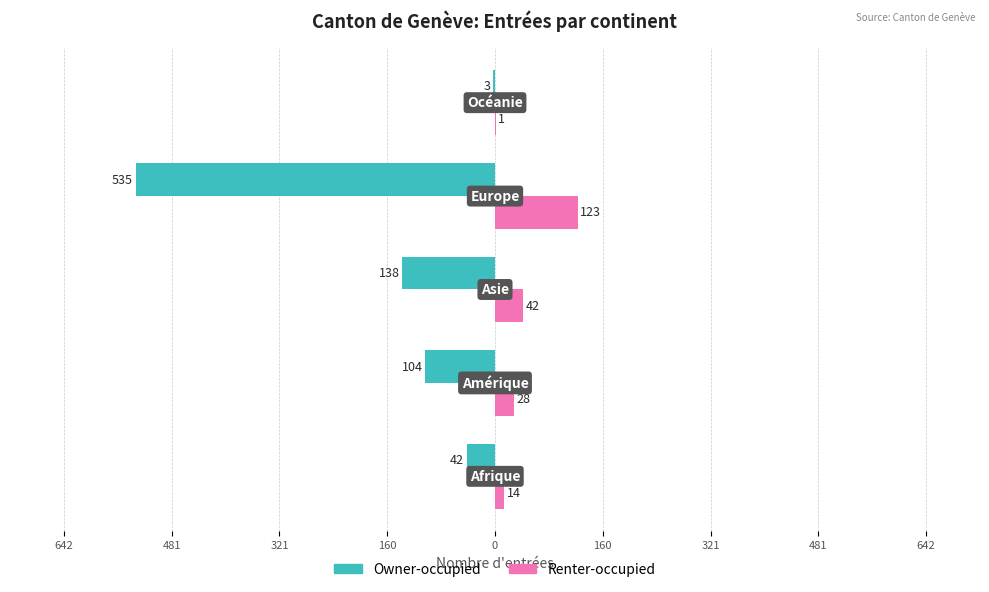

What are all the series names shown in the legend?

Owner-occupied, Renter-occupied